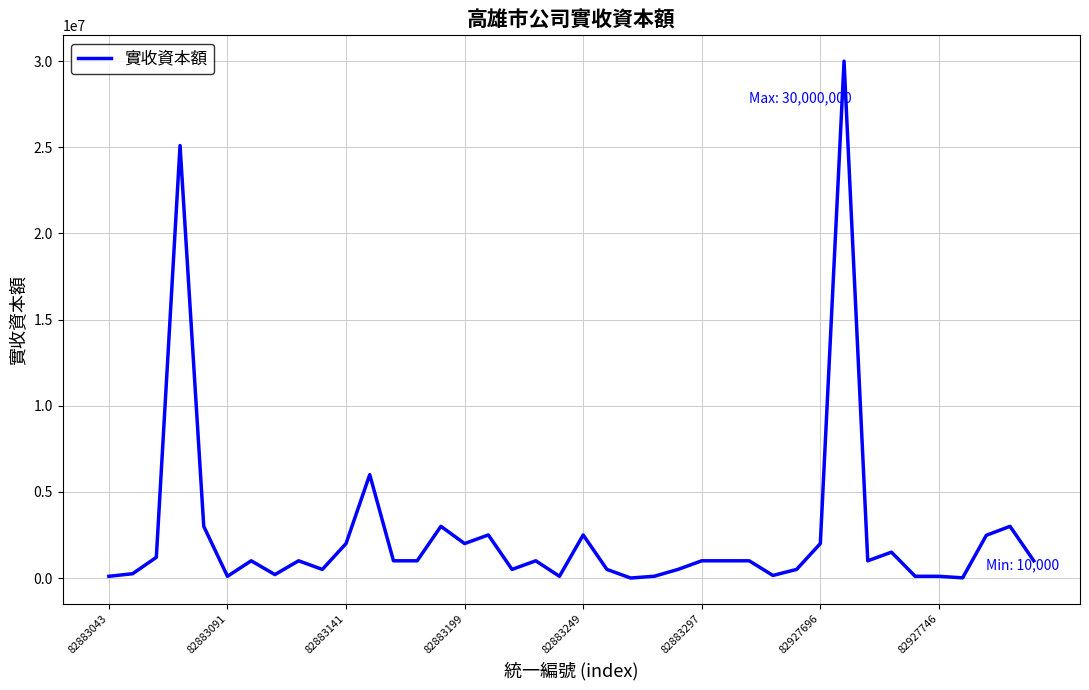

What is the maximum value shown in the chart?

30000000